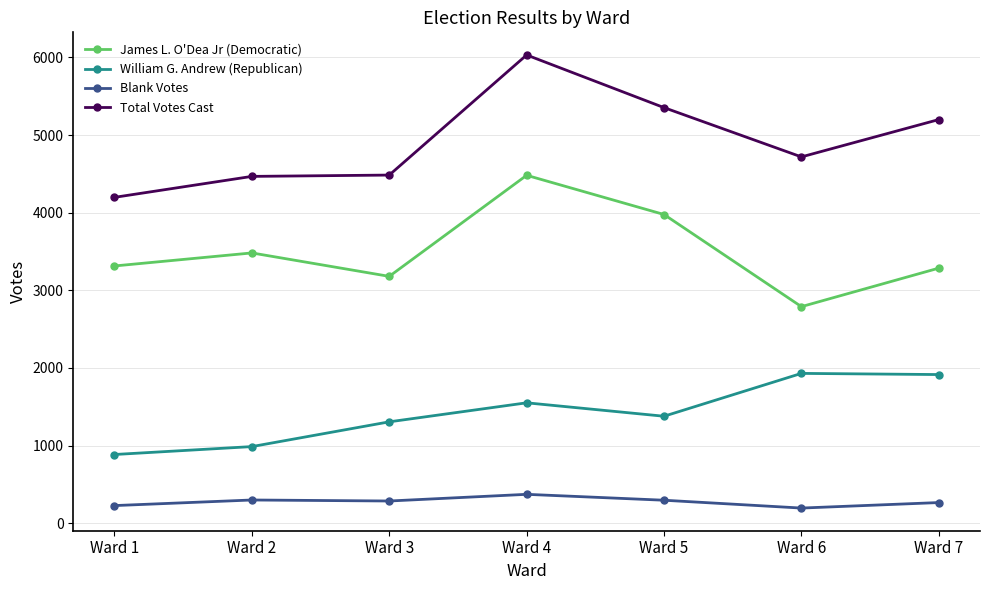

How many lines are shown in the chart?

4